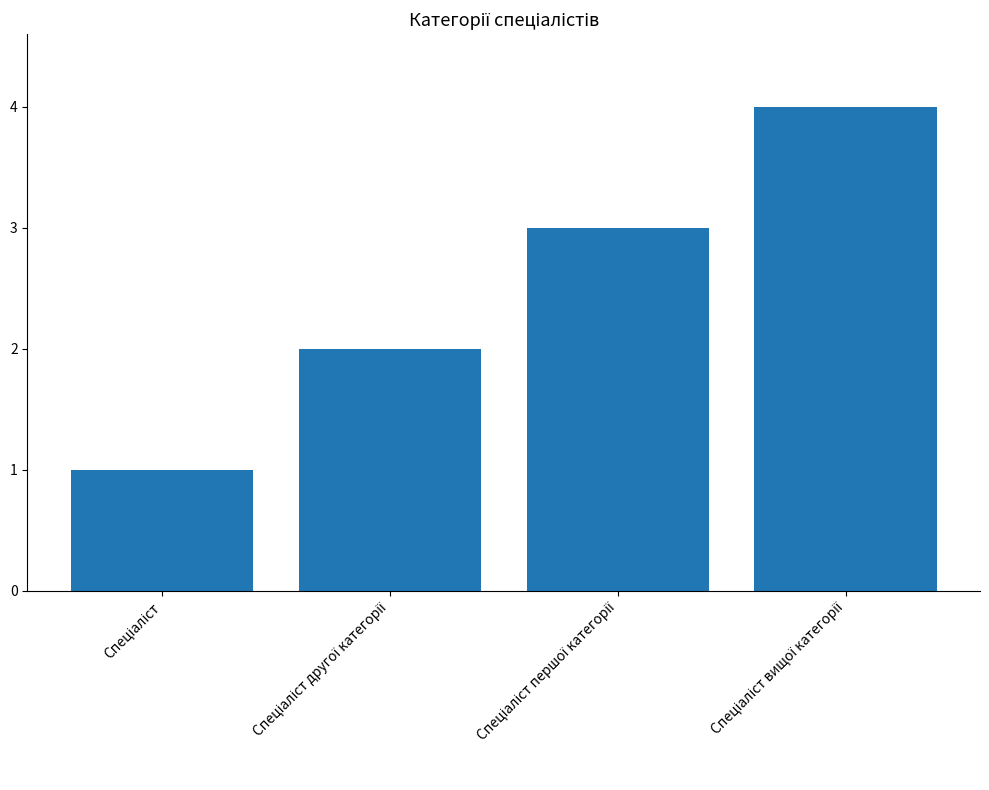

How many bars are there in total?

4